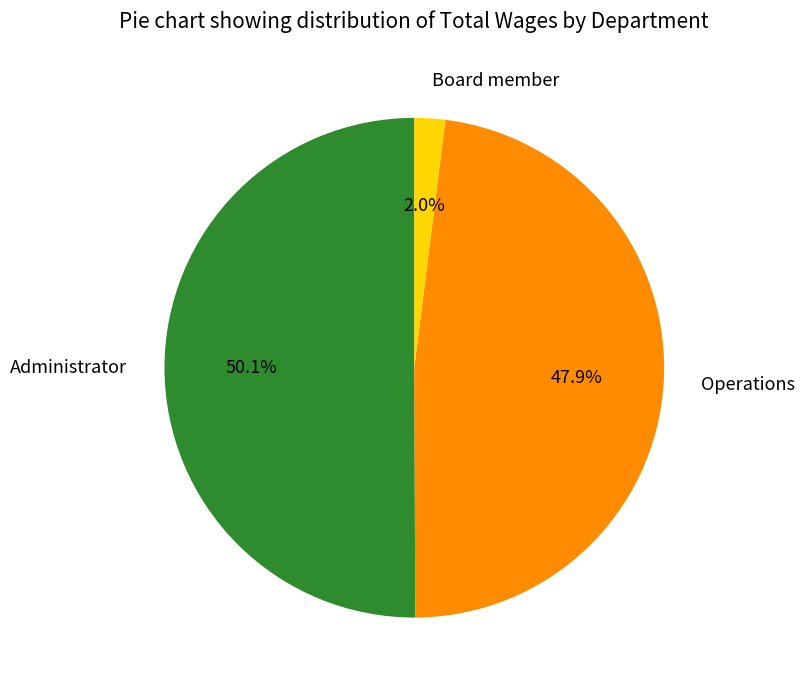

Is it true that Operations is 48% of the pie?

True